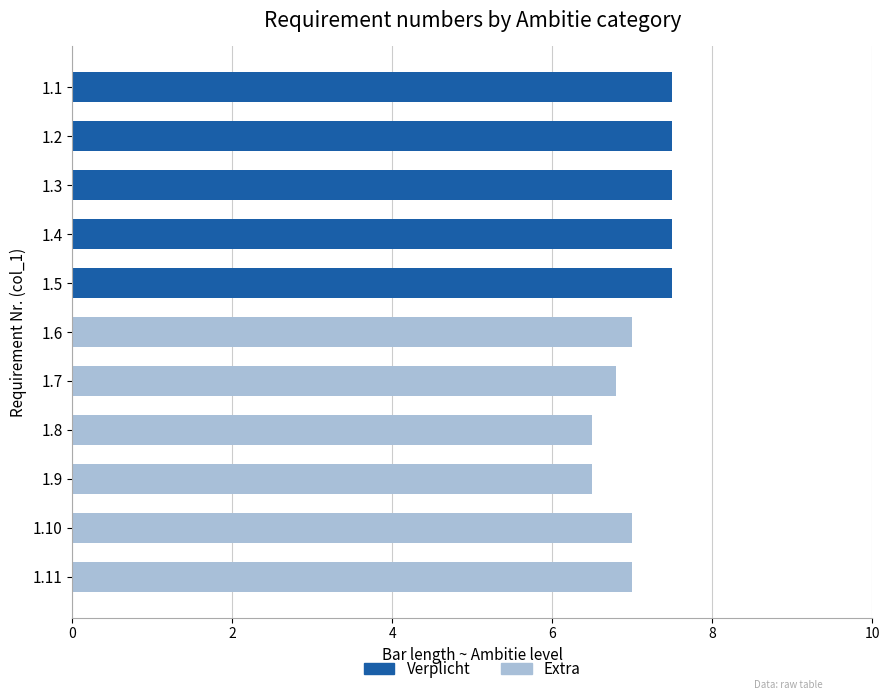

Reading bottom to top, transcribe all the data shown in this chart.

1.11=7.0	1.10=7.0	1.9=6.5	1.8=6.5	1.7=6.8	1.6=7.0	1.5=7.5	1.4=7.5	1.3=7.5	1.2=7.5	1.1=7.5